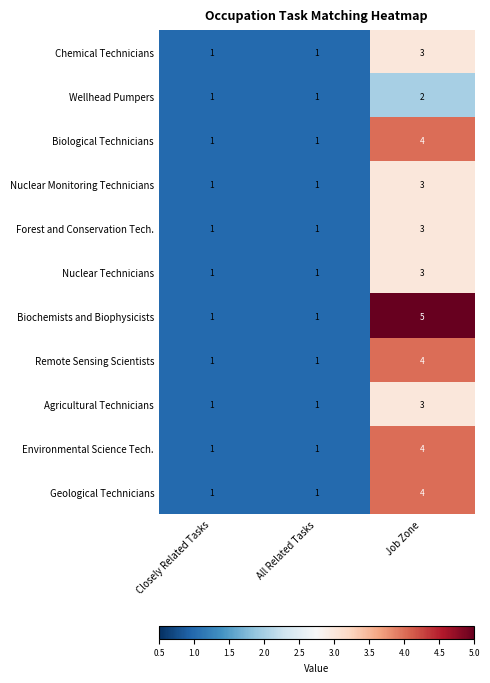

How many Biological Technicians values are between 1 and 4?

3